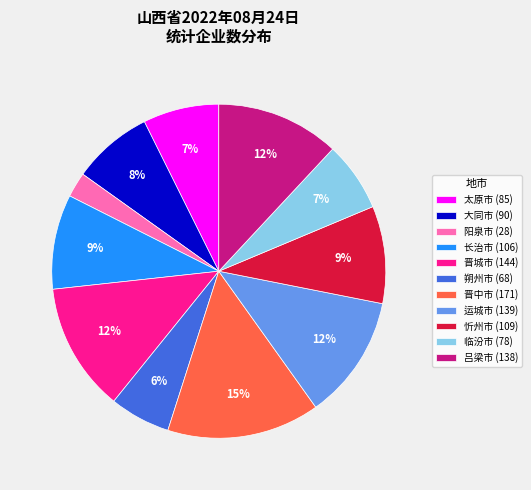

Is the sum of 运城市 (139) and 阳泉市 (28) greater than half?

No